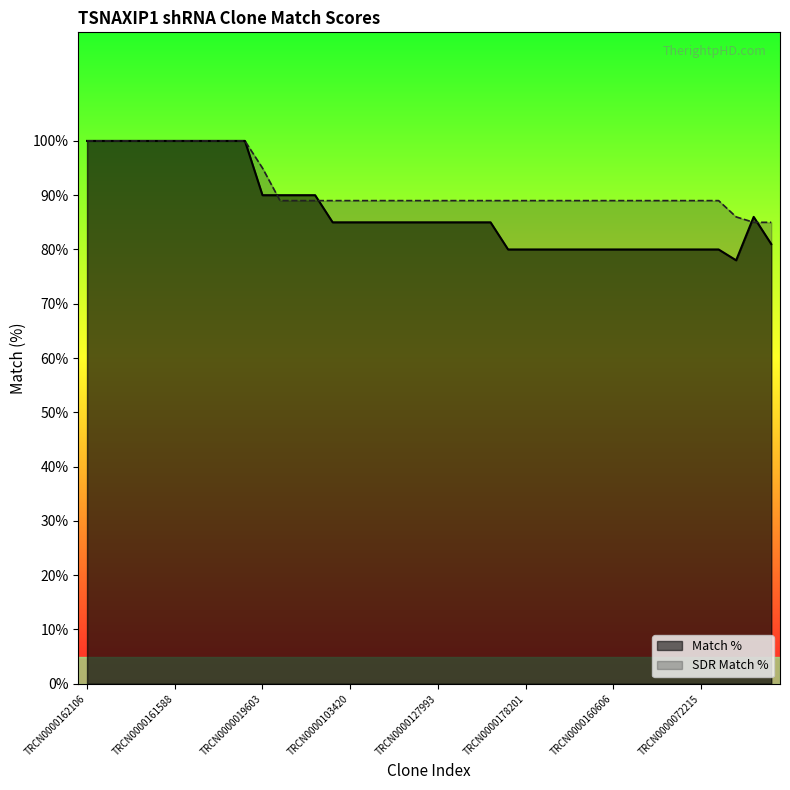

Which series has the largest total across all categories?

SDR Match %